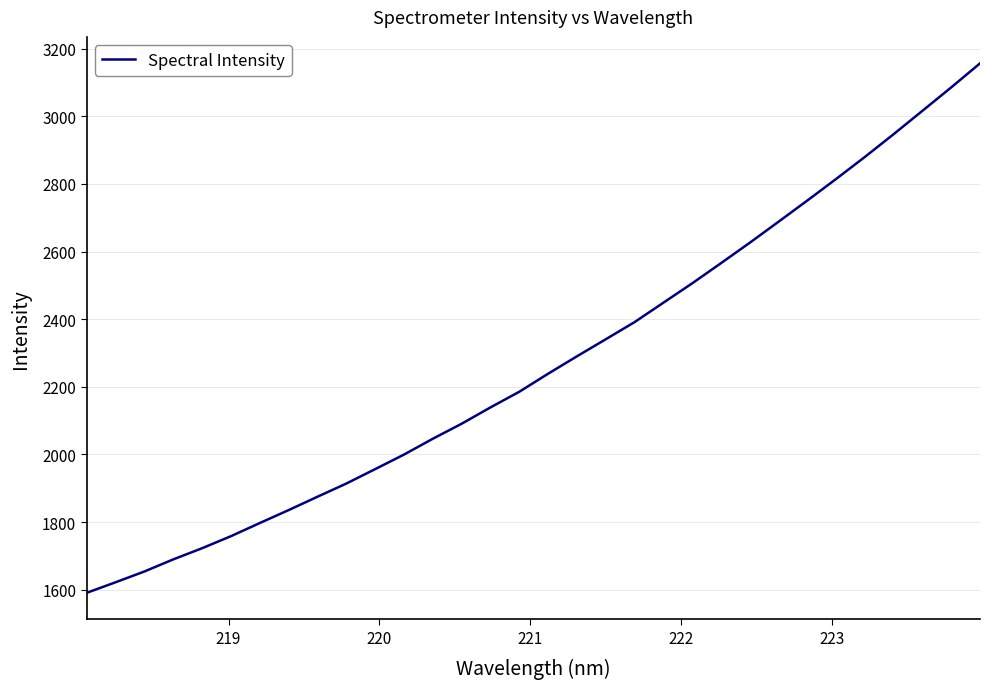

What is the difference between the maximum and minimum values?

1565.5